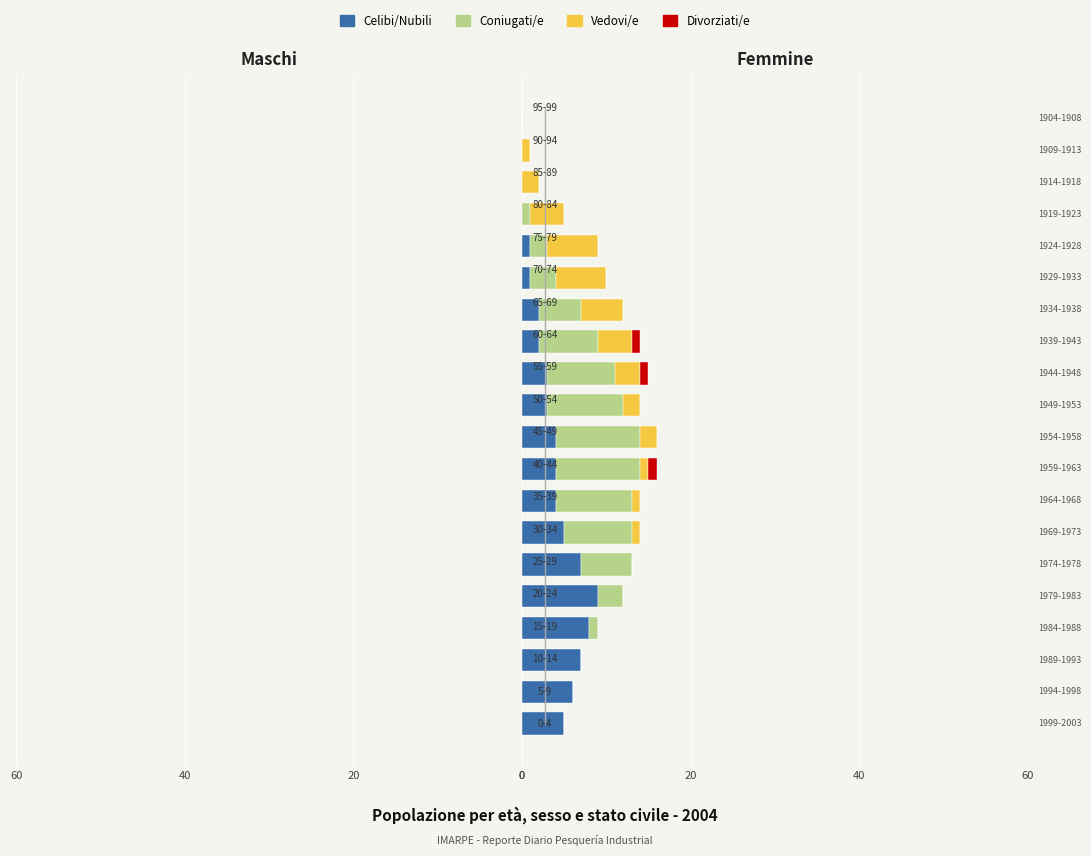

Which series changed the most between 10 and 13?

Coniugati